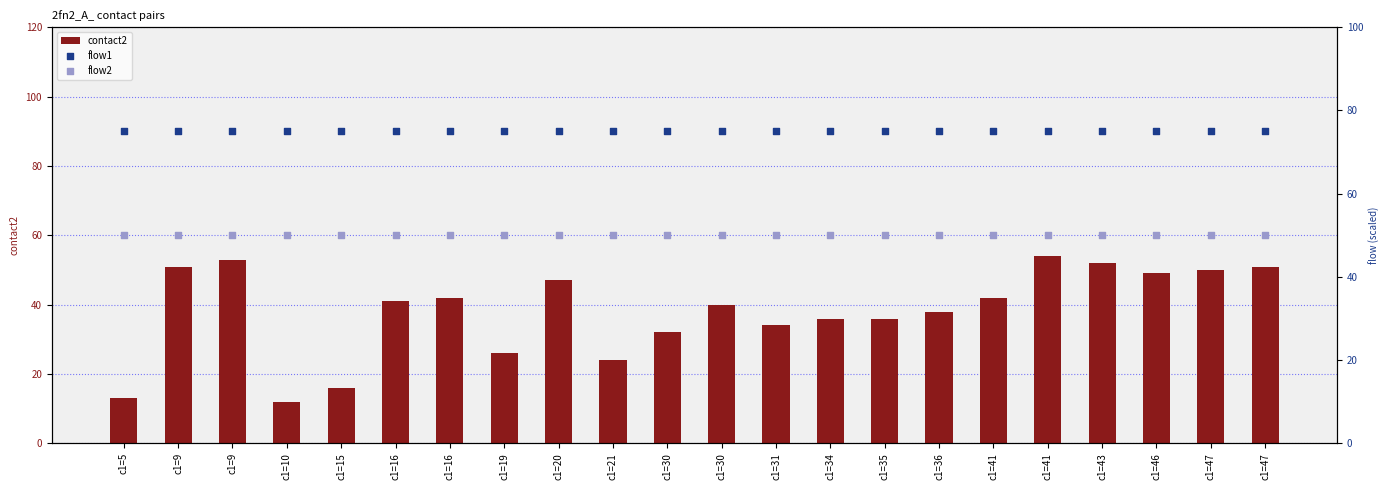

At which category is the sum across all series the highest?

c1=41